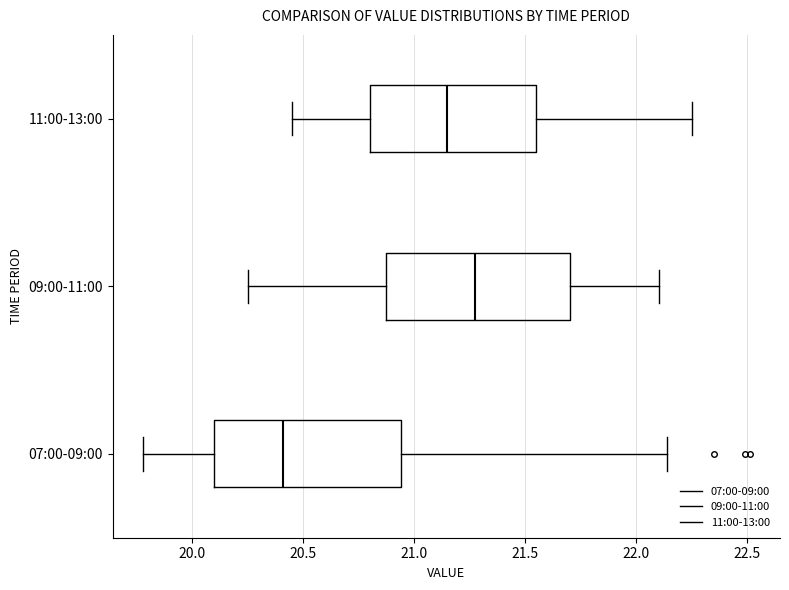

Which box has the furthest to the left median line?

07:00-09:00